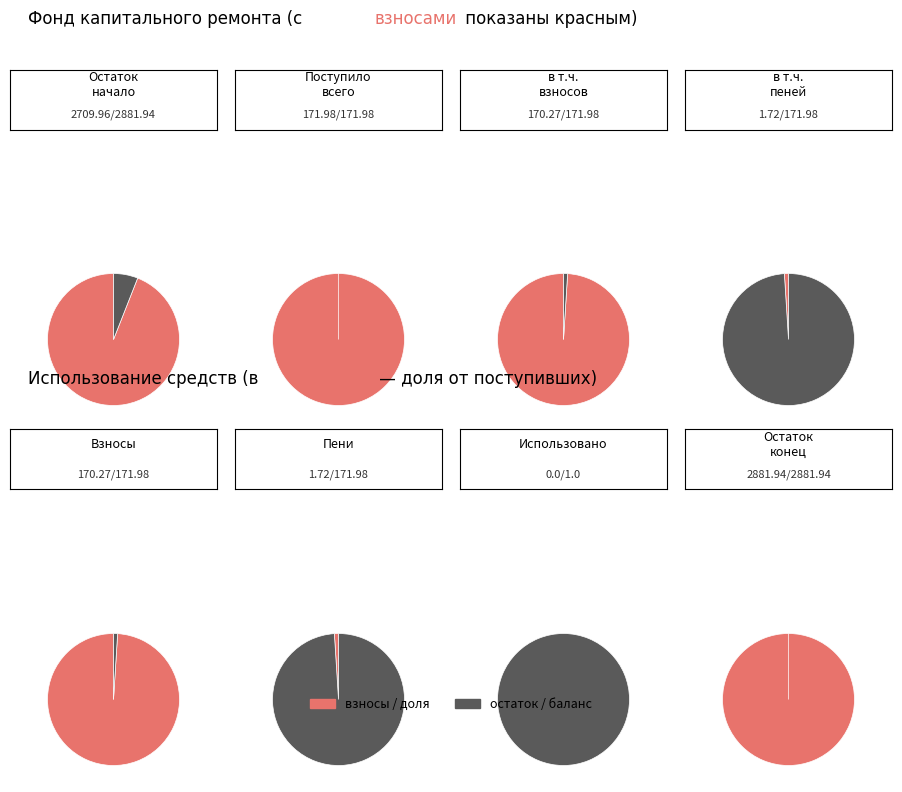

Do в т.ч. взносов and Остаток на конец together represent more than half of the pie?

Yes